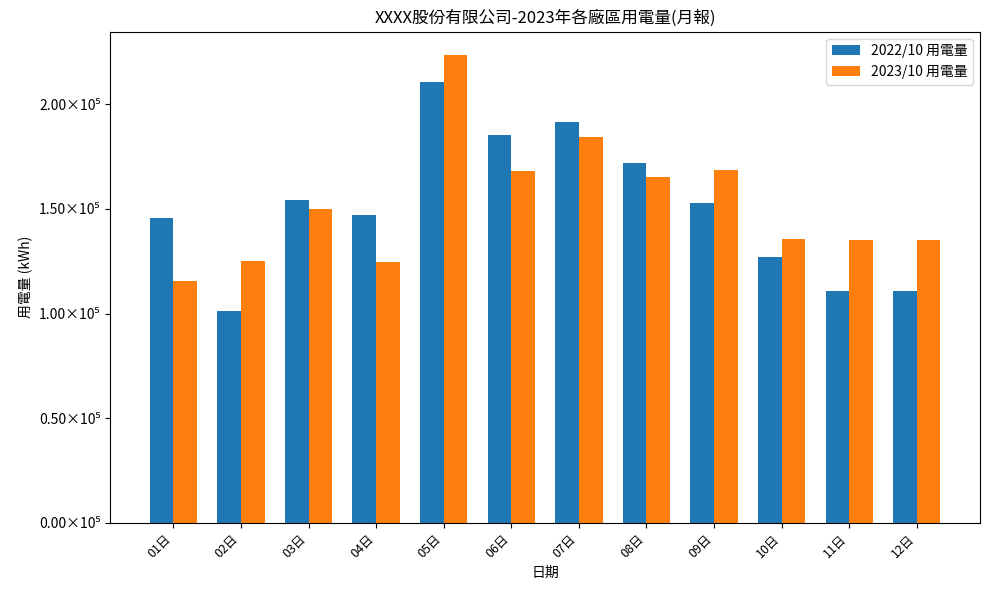

Rank the series by their maximum value, from lowest to highest.

2022/10 用電量, 2023/10 用電量